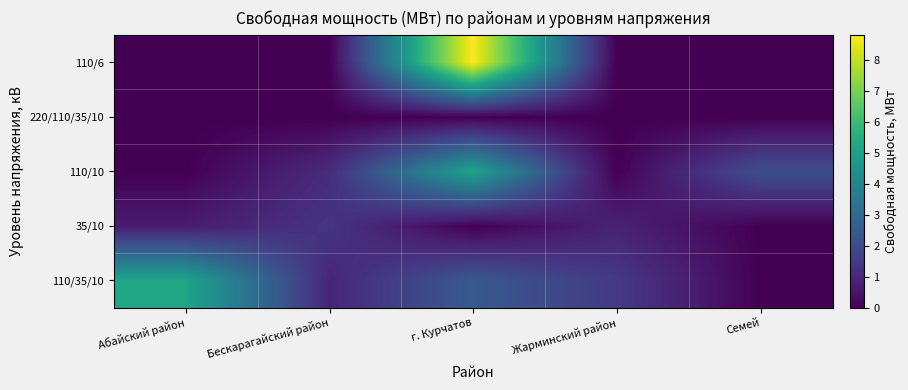

Which series has the largest total across all categories?

110/35/10